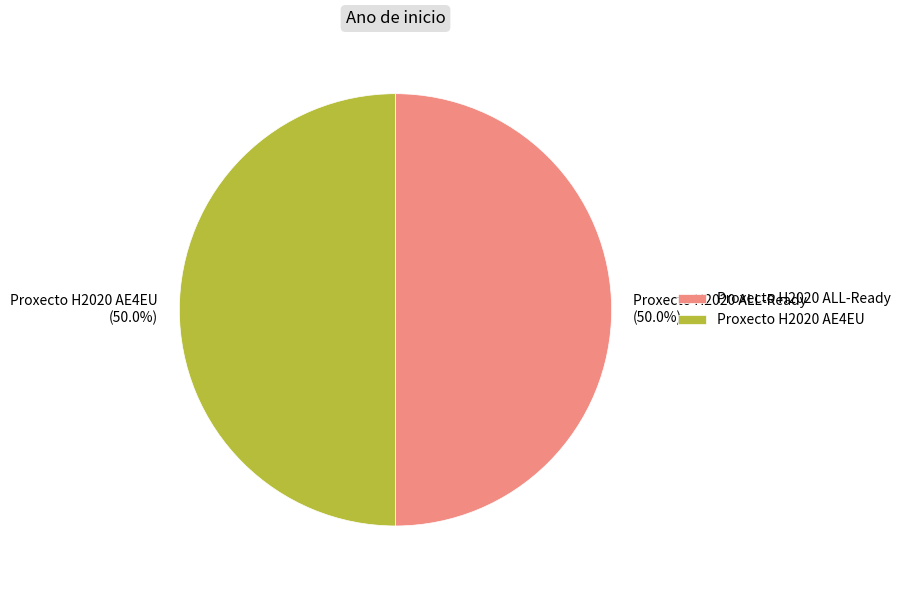

How many slices are in this pie chart?

2